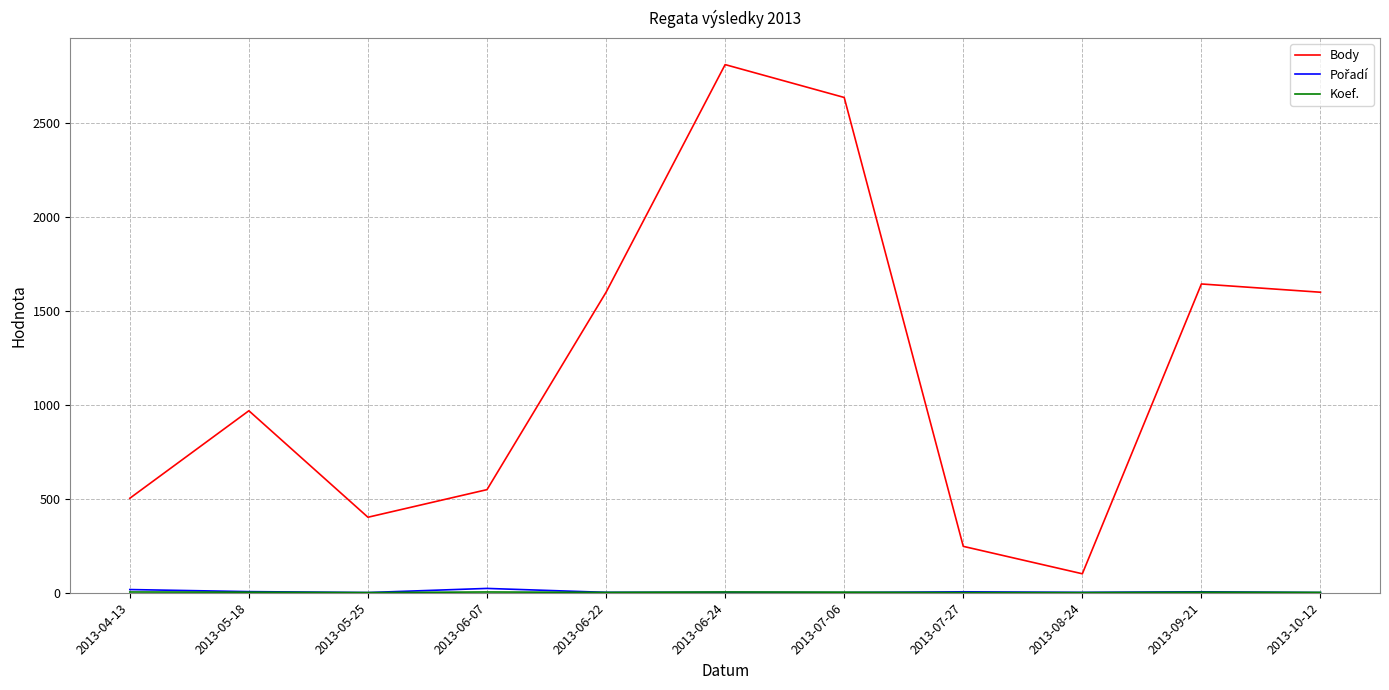

What is the total value across all series at 2013-06-24?

2818